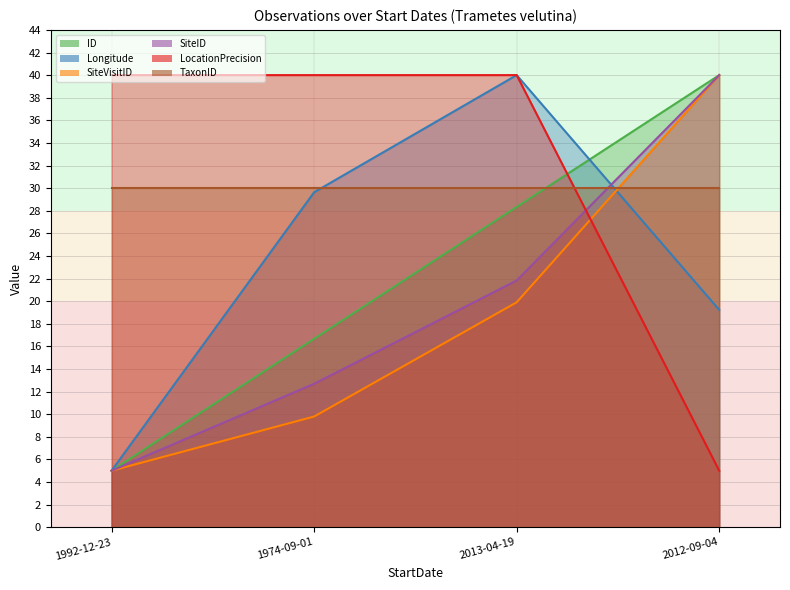

Between 1974-09-01 and 2013-04-19, which series saw the biggest shift?

ID